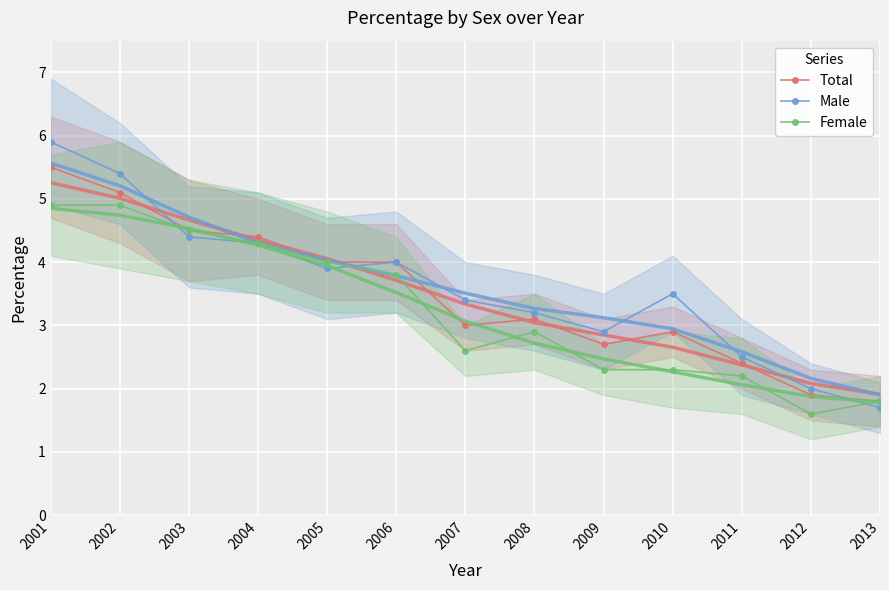

Reading left to right, what are all the values shown in this chart?

Total: 5.5	5.1	4.5	4.4	4.0	4.0	3.0	3.1	2.7	2.9	2.4	1.9	1.8
Male: 5.9	5.4	4.4	4.3	3.9	4.0	3.4	3.2	2.9	3.5	2.5	2.0	1.7
Female: 4.9	4.9	4.5	4.3	4.0	3.8	2.6	2.9	2.3	2.3	2.2	1.6	1.8